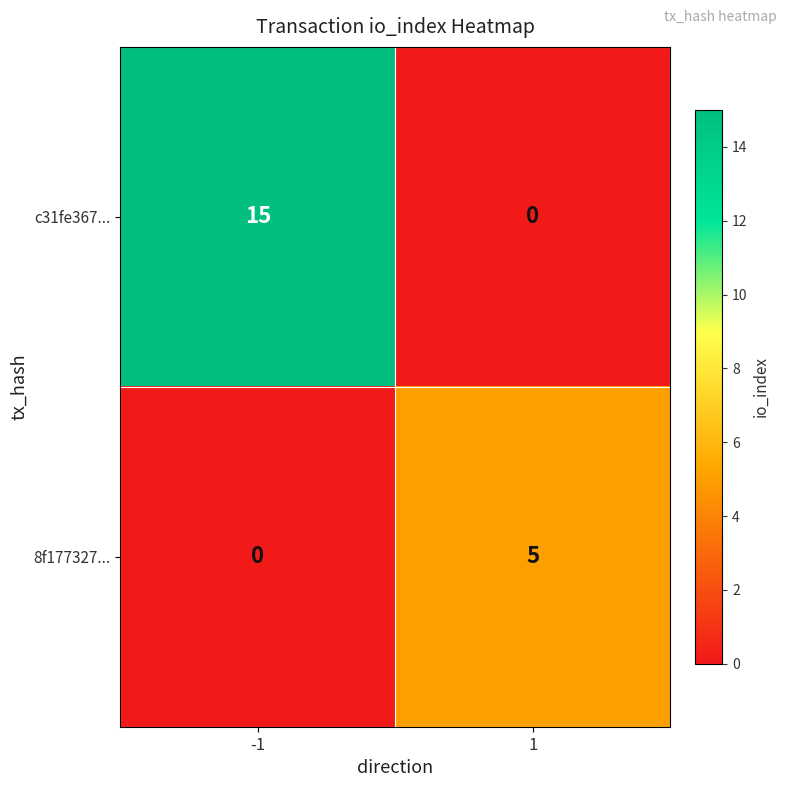

What is the maximum value shown in the chart?

15